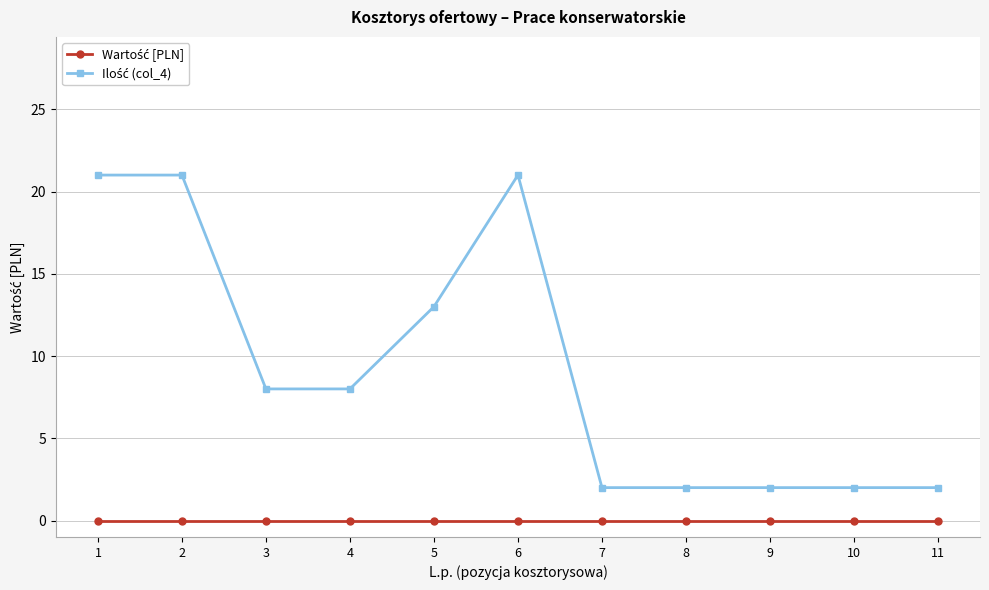

At how many categories does at least one series exceed 20?

3